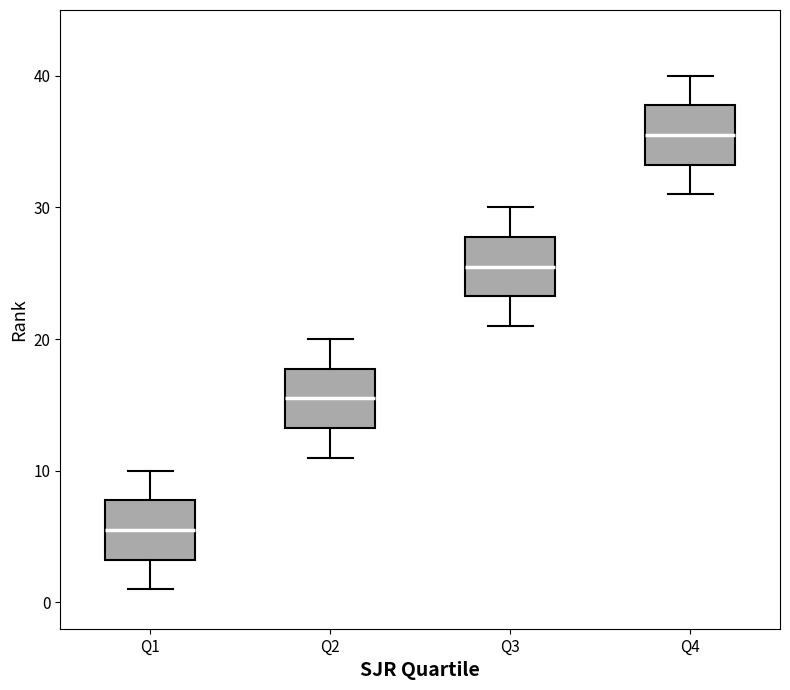

Which box has the lowest median line?

Q1